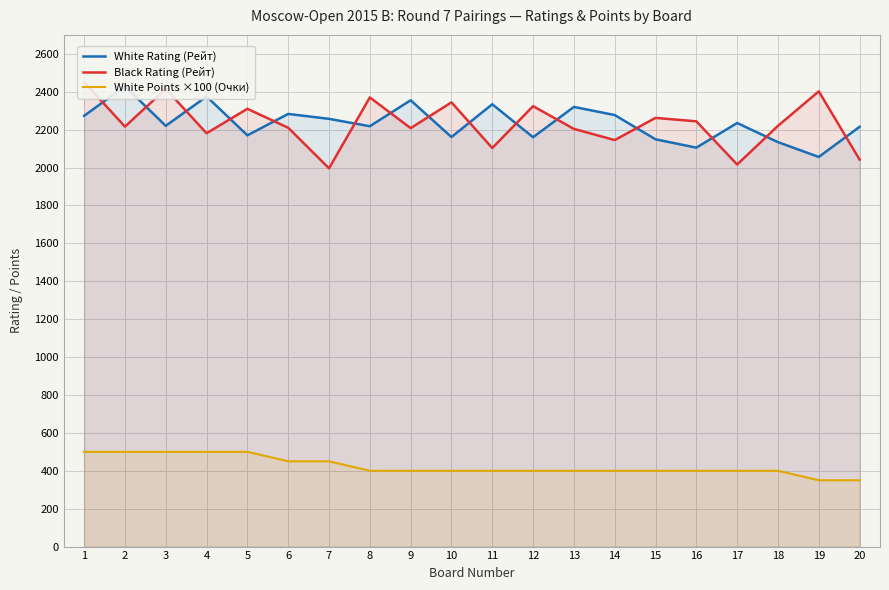

Is it true that Black Rating (Рейт) equals 1443 at 15?

False